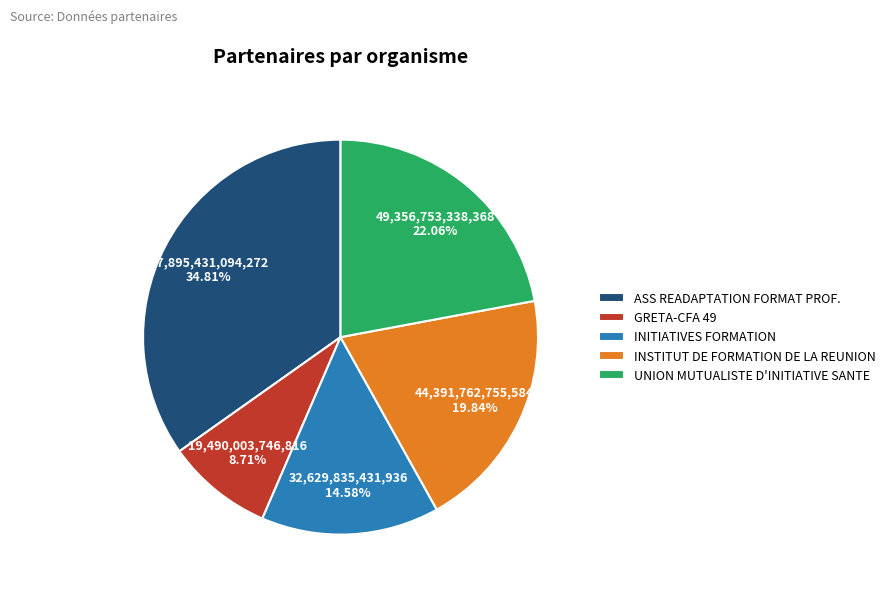

Does GRETA-CFA 49 represent more than half of the total?

No